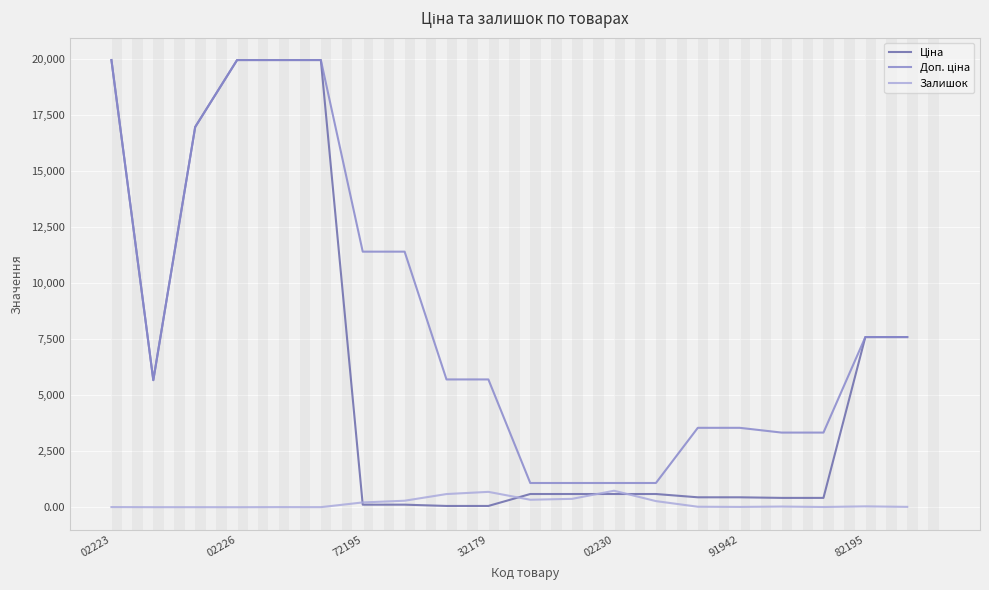

Does the chart display data point markers on the line(s)?

No